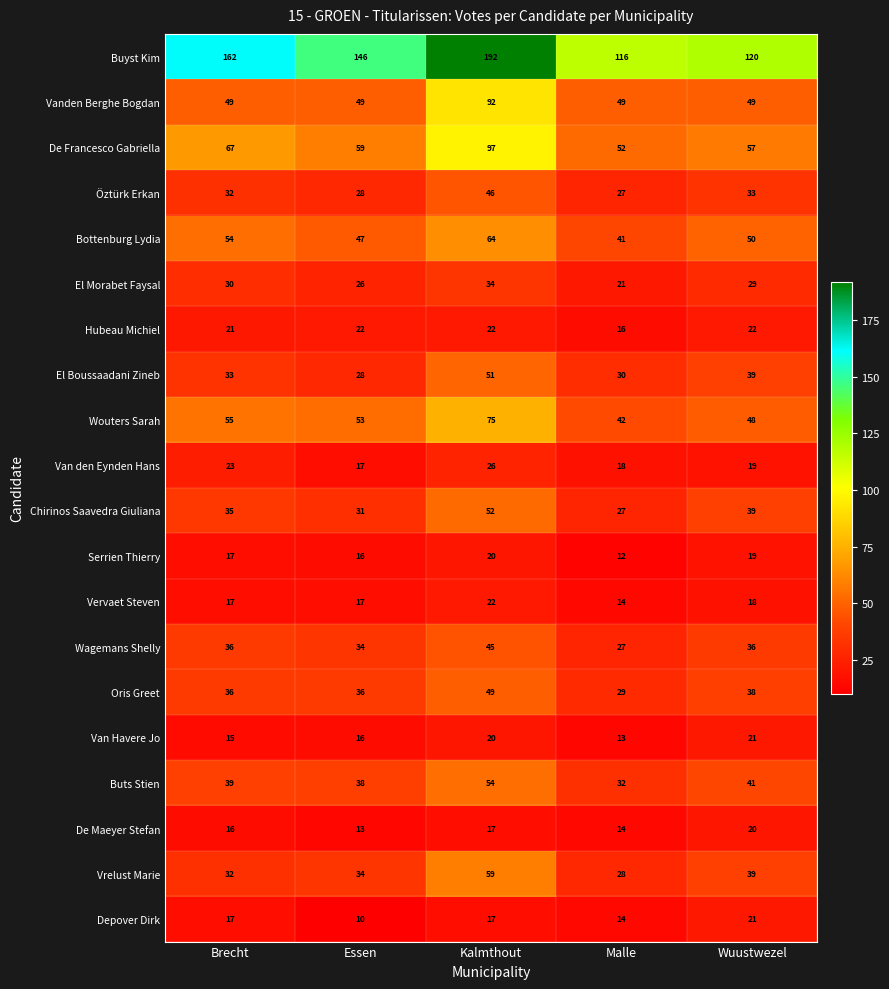

Is the value of Oris Greet at Malle greater than the value of Depover Dirk at Wuustwezel?

Yes